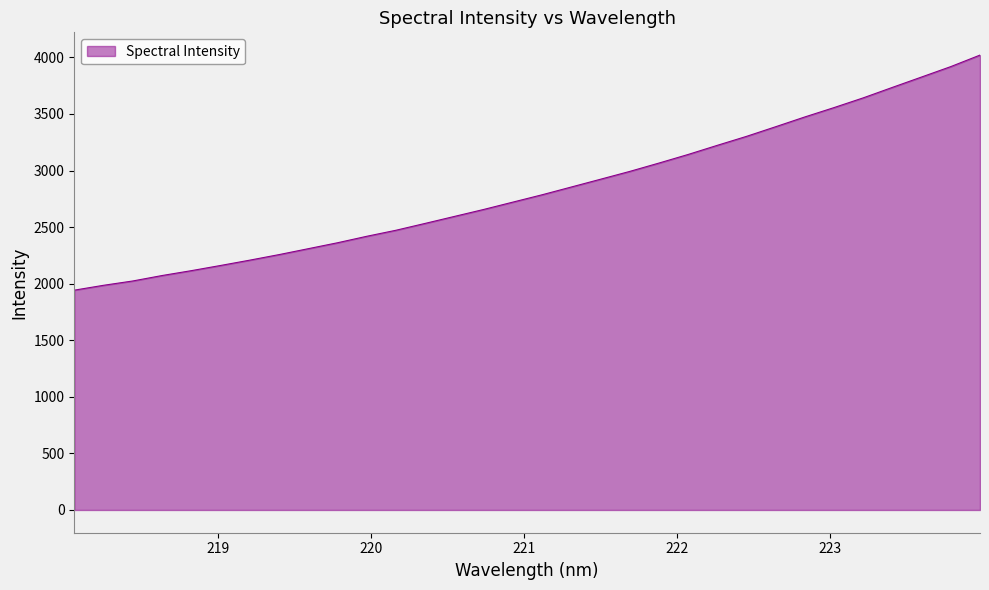

What is the greatest value displayed?

4020.6